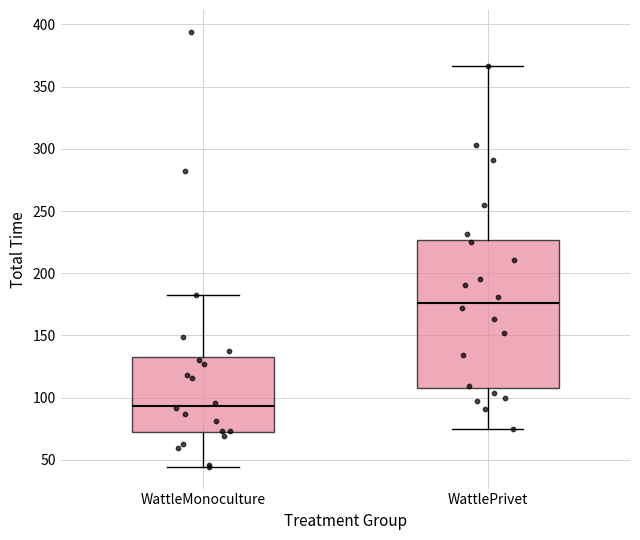

Reading left to right, transcribe this box plot: for each box, give where its median line is, the range the box spans, and where its two whiskers end, as read against the y-axis. The values are not printed on the chart, so give them approximately, as read against the axis.

WattleMonoculture: median 95, box 70 to 130, whiskers 45 to 185
WattlePrivet: median 175, box 110 to 225, whiskers 75 to 365